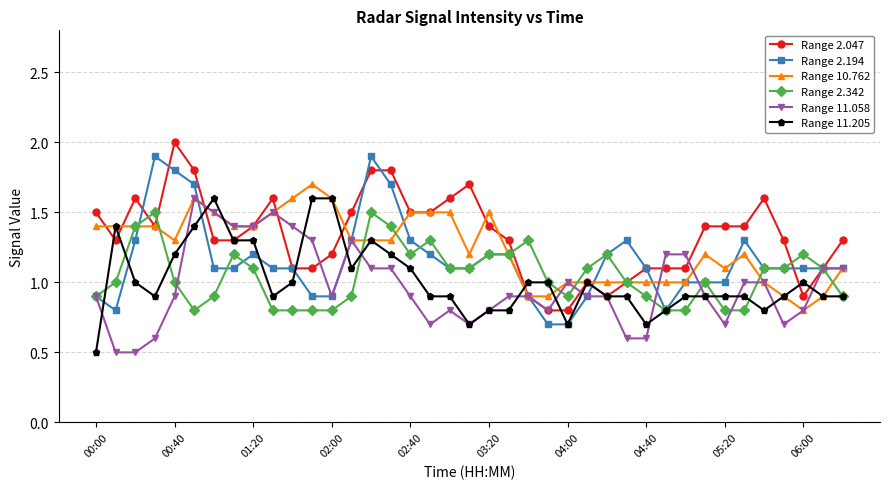

How many lines are shown in the chart?

6